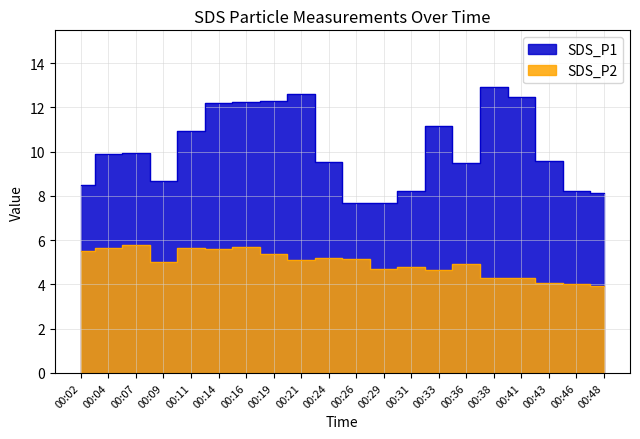

What is the total value across all series at 00:46?

12.2